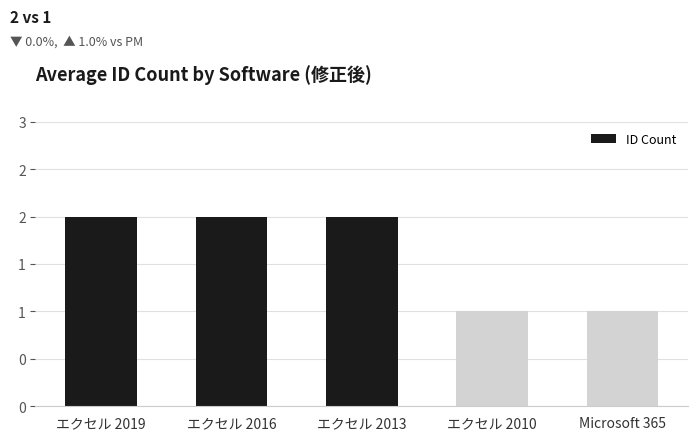

Are the bars horizontal?

No